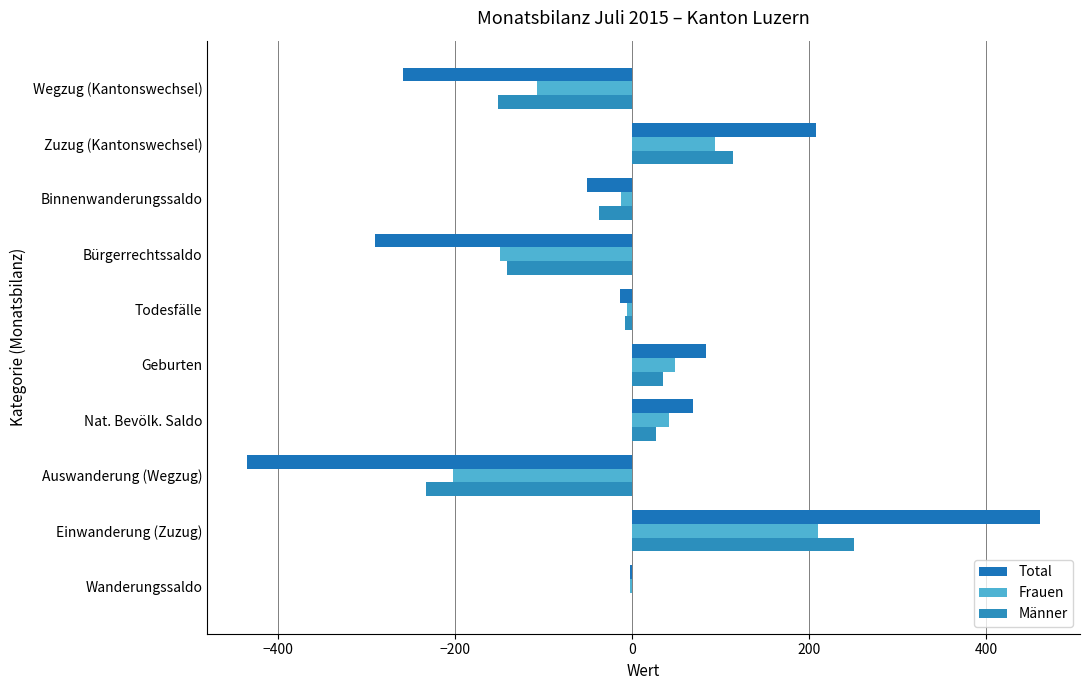

What are all the series names shown in the legend?

Total, Frauen, Männer